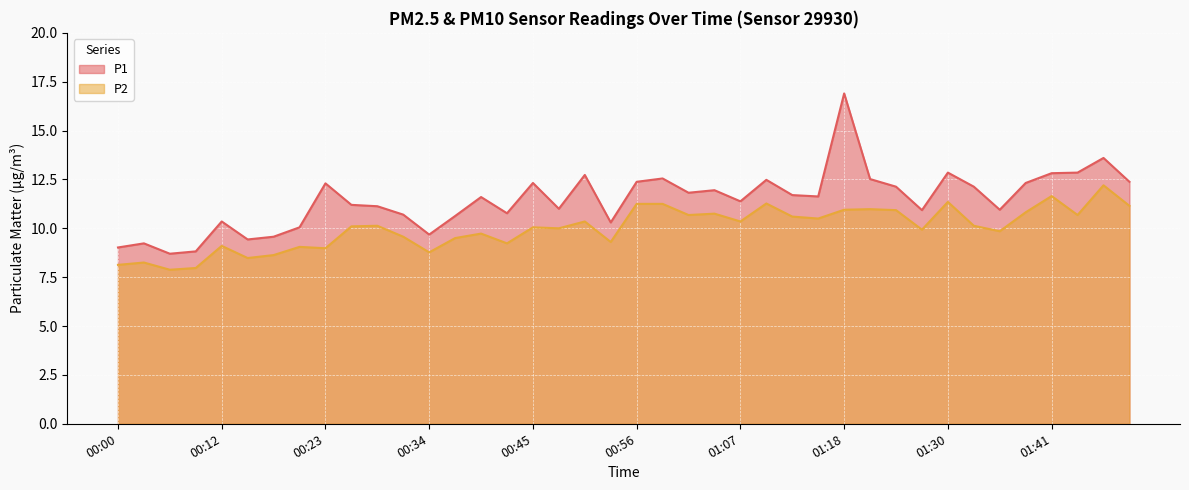

The P2 series shows 16.4 at 01:21. True or false?

False